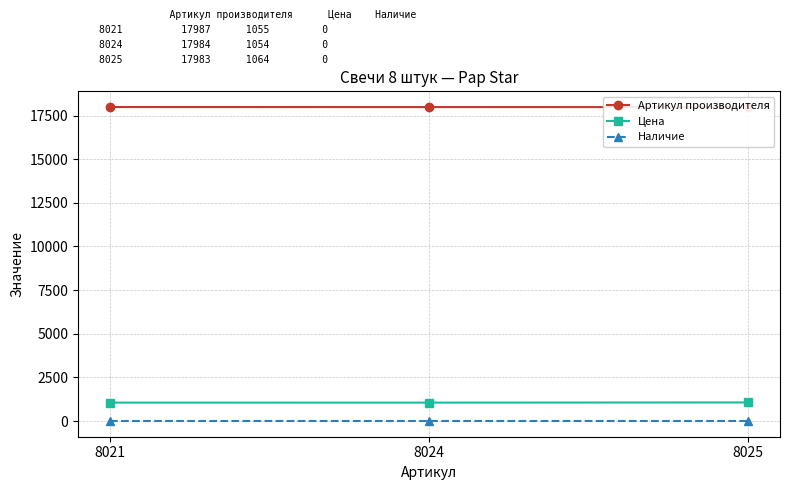

What are all the series names shown in the legend?

Артикул производителя, Цена, Наличие